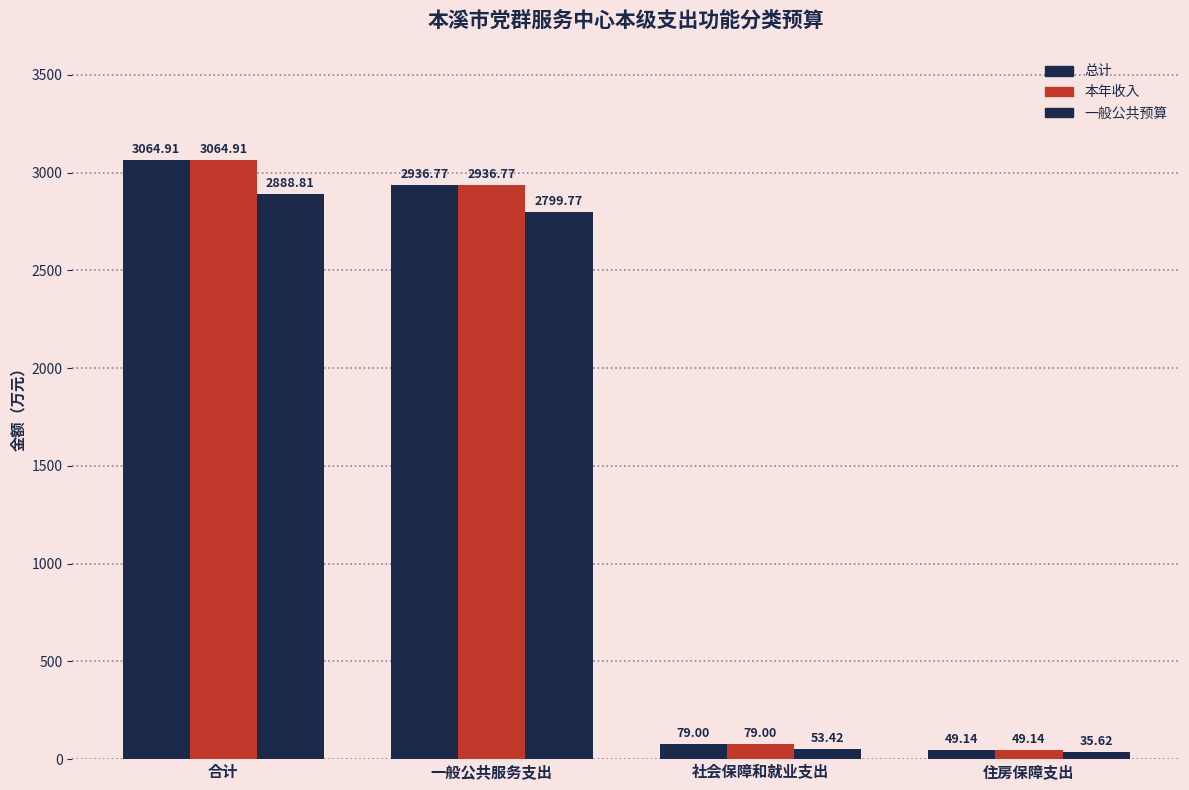

How many data points does each series have?

4